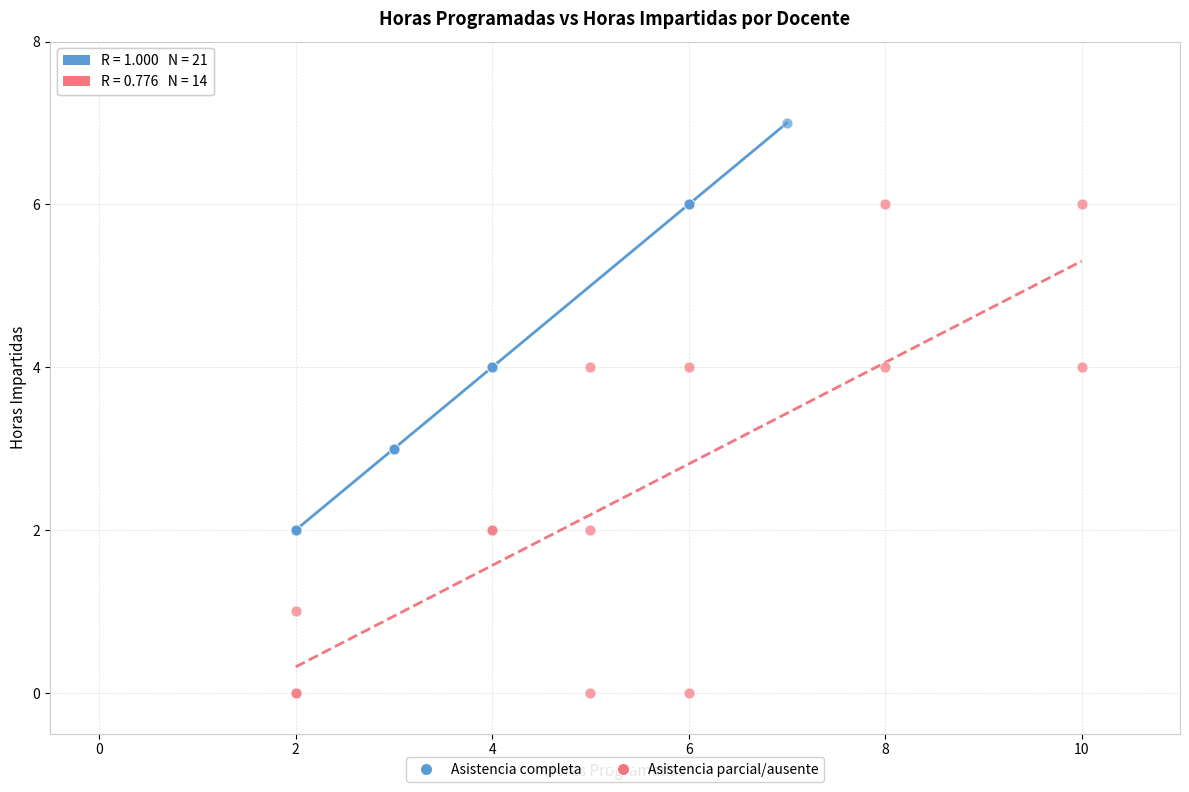

Which series reaches the maximum Y coordinate?

Asistencia completa